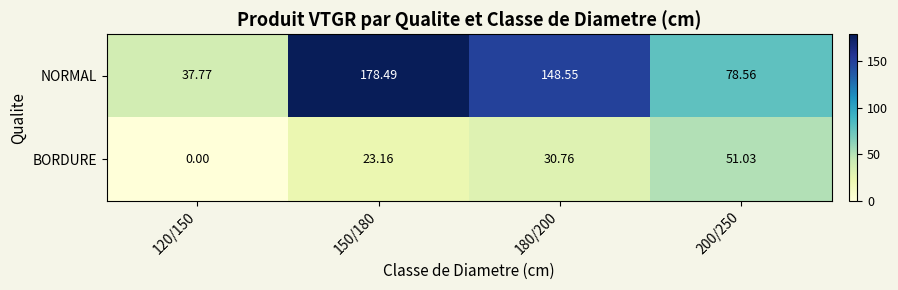

List the series in order of their peak value, highest first.

NORMAL, BORDURE